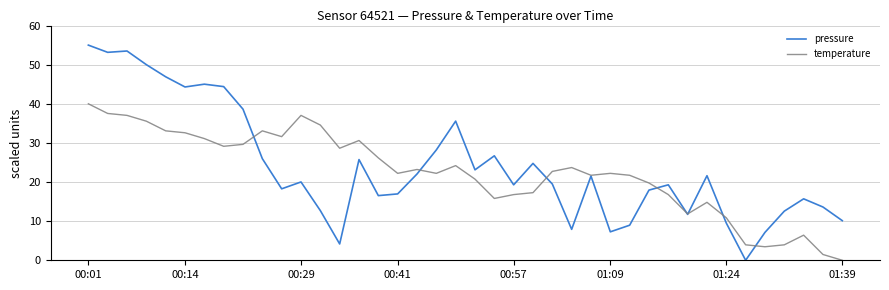

In temperature, how many points are lower than both neighbors (excluding endpoints)?

9